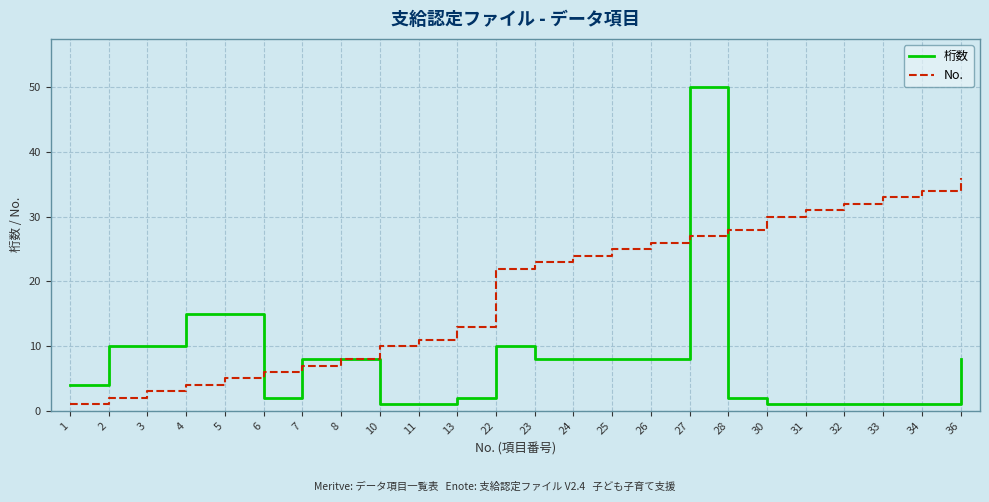

After their last crossing, which series has the higher values: 桁数 or No.?

No.